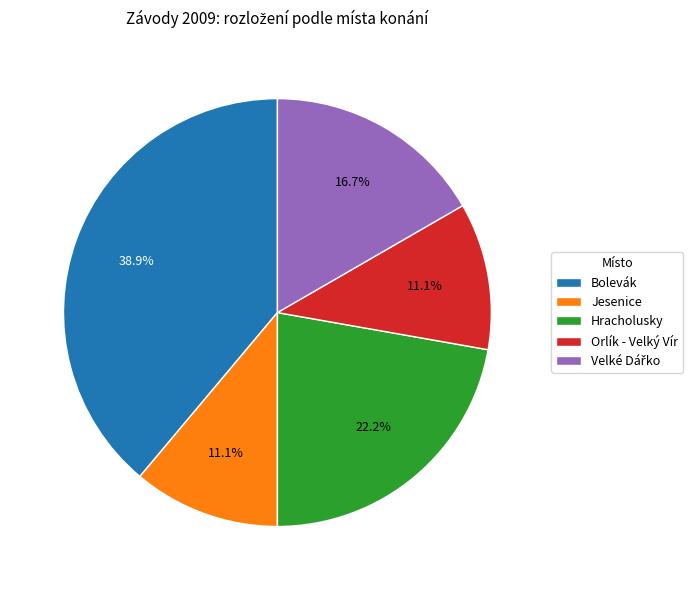

What is the largest slice in the pie chart?

Bolevák